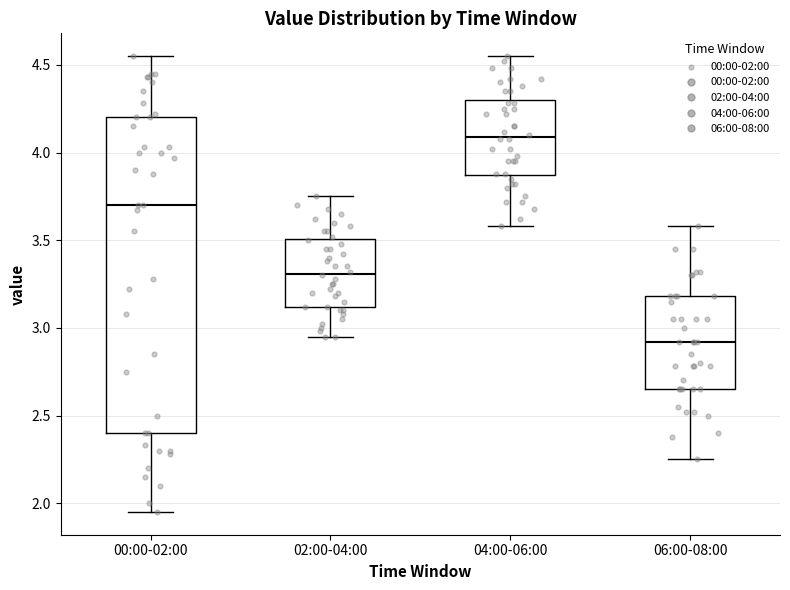

Where does the upper whisker of the box for 02:00-04:00 end on the y-axis? The values are not printed on the chart, so give them approximately, as read against the axis.

3.75